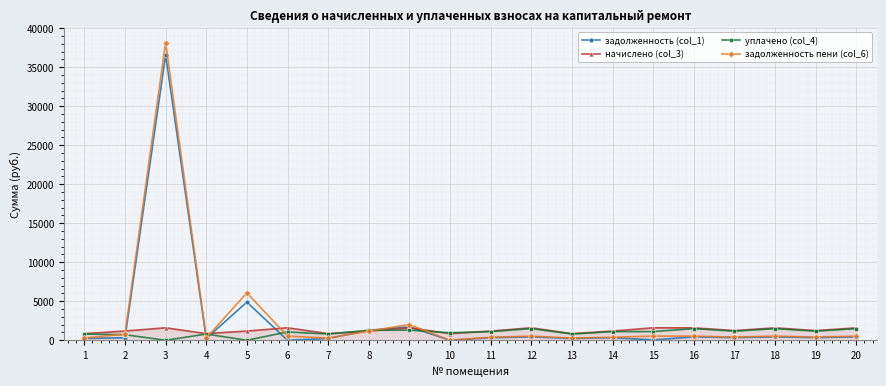

Is the value of уплачено (col_4) at 8 greater than the value of задолженность (col_1) at 2?

Yes